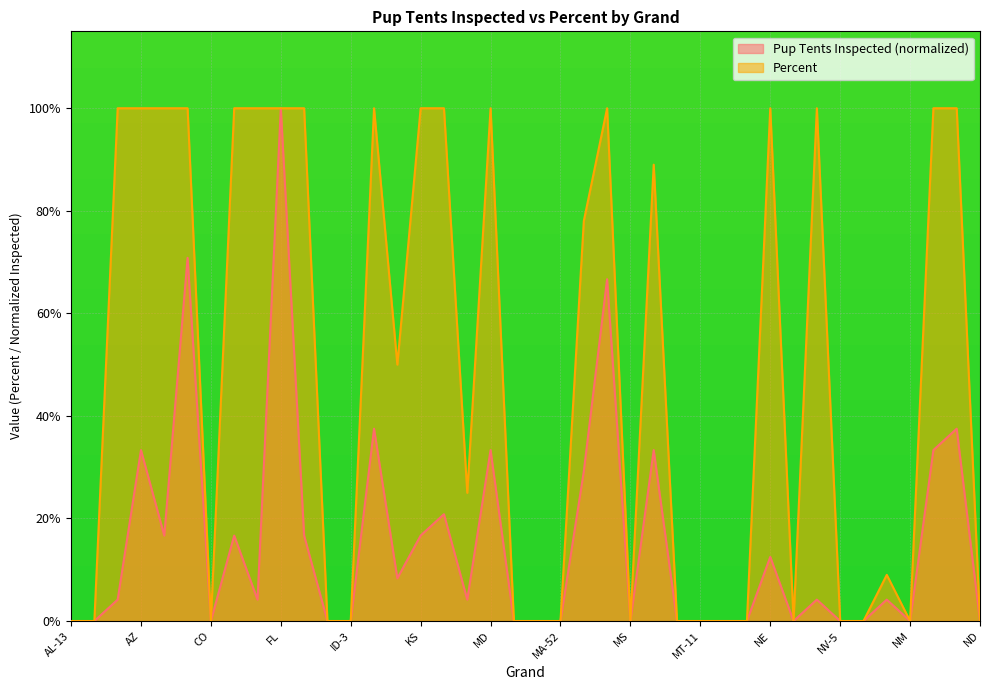

True or false: Pup Tents Inspected has a value of -0.3 at NV-2.

False